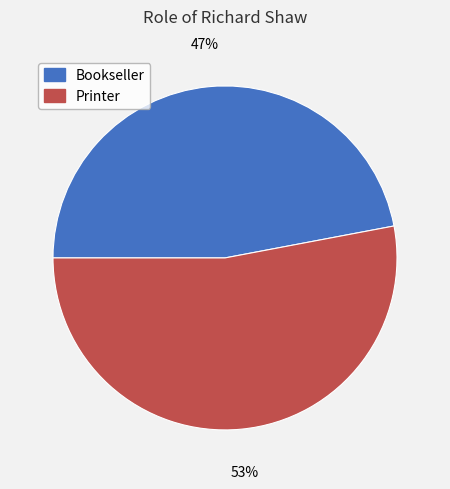

True or false: Bookseller accounts for 47% of the total.

True